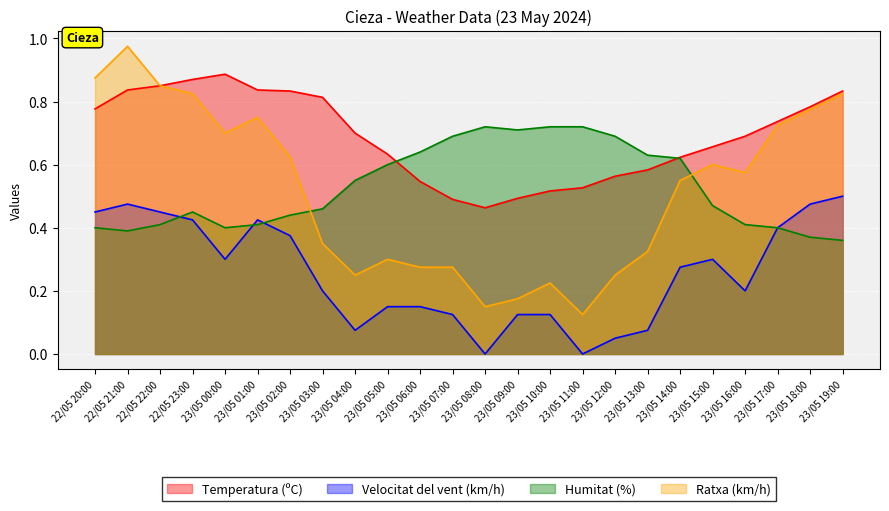

Read the Humitat (%) value at 23/05 18:00.

0.4